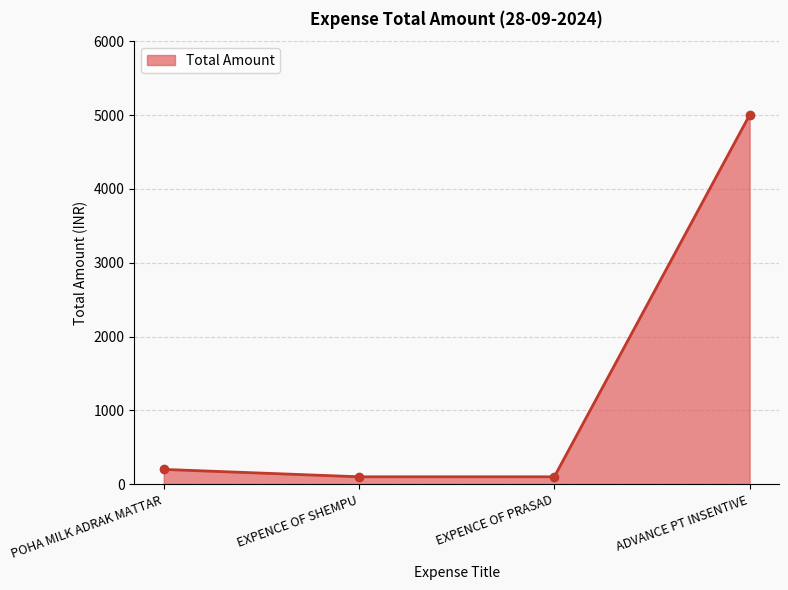

Reading left to right, extract all data points from this chart.

POHA MILK ADRAK MATTAR=200	EXPENCE OF SHEMPU=100	EXPENCE OF PRASAD=100	ADVANCE PT INSENTIVE=5000